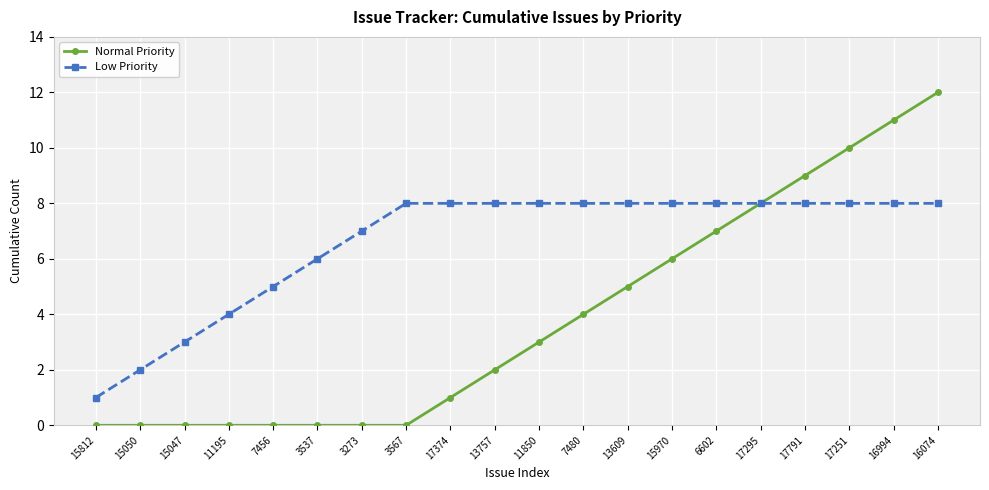

True or false: Normal Priority has a value of 11 at 6602.

False